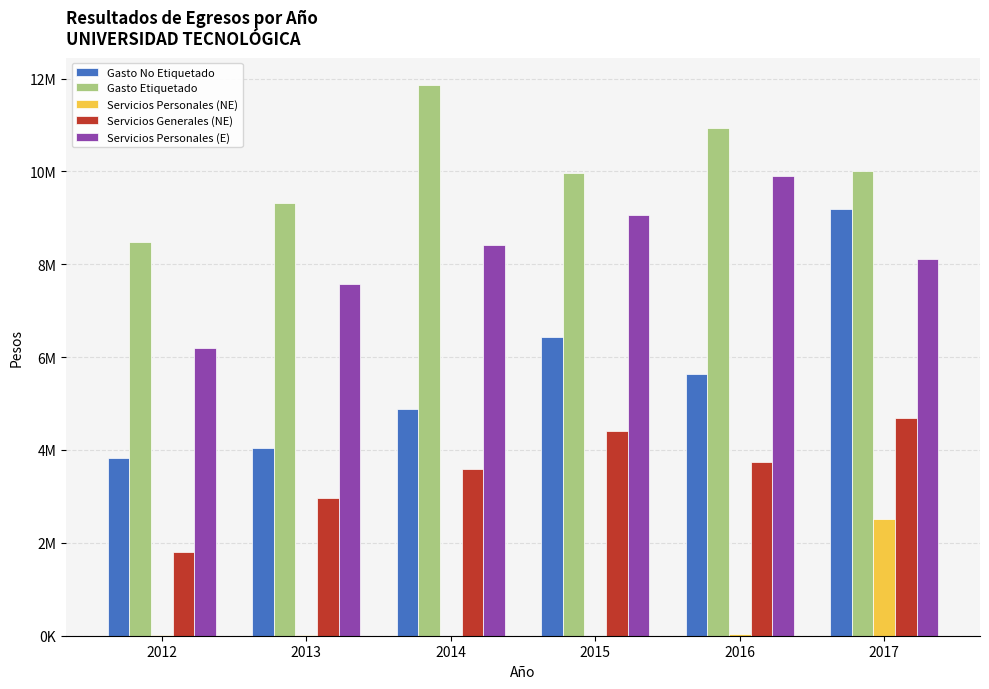

Are the bars horizontal?

No